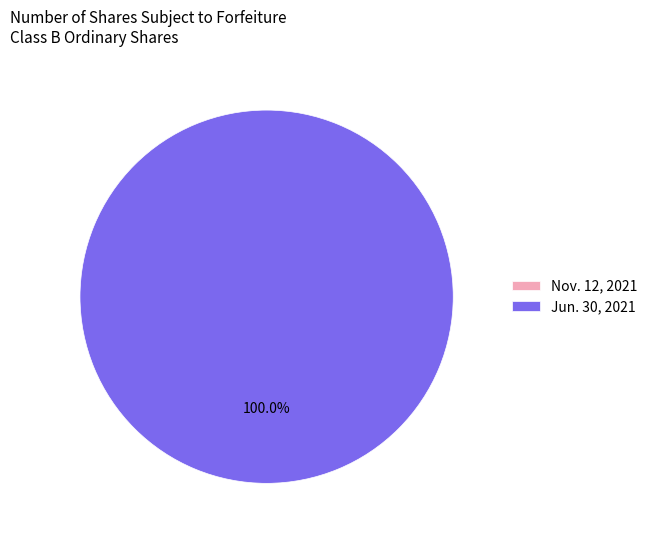

Is there any slice that represents more than half of the pie?

Yes